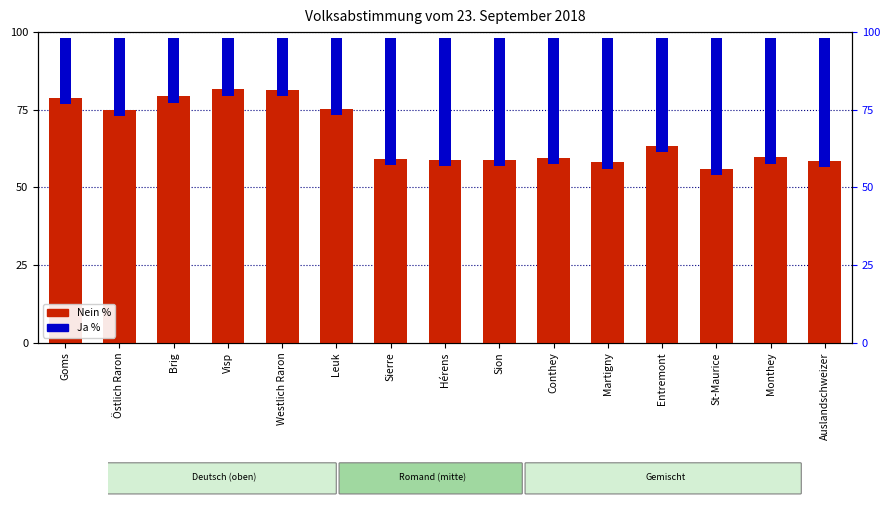

The value at Visp is 81.5. True or false?

True